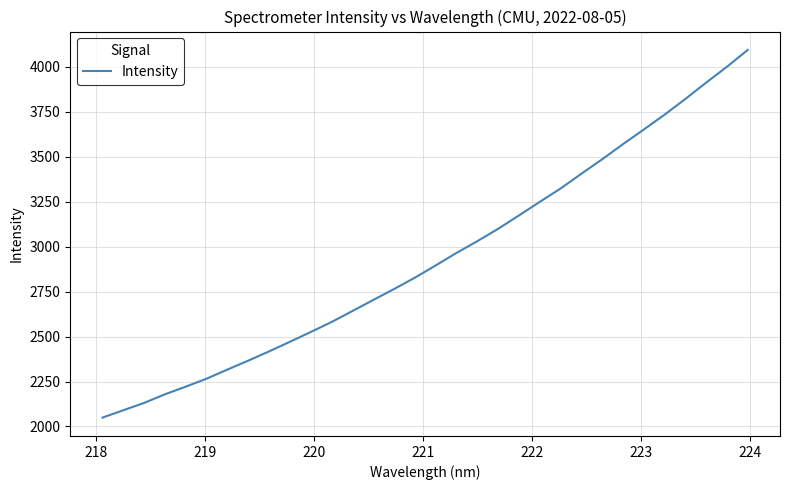

What is the maximum value shown in the chart?

4094.7